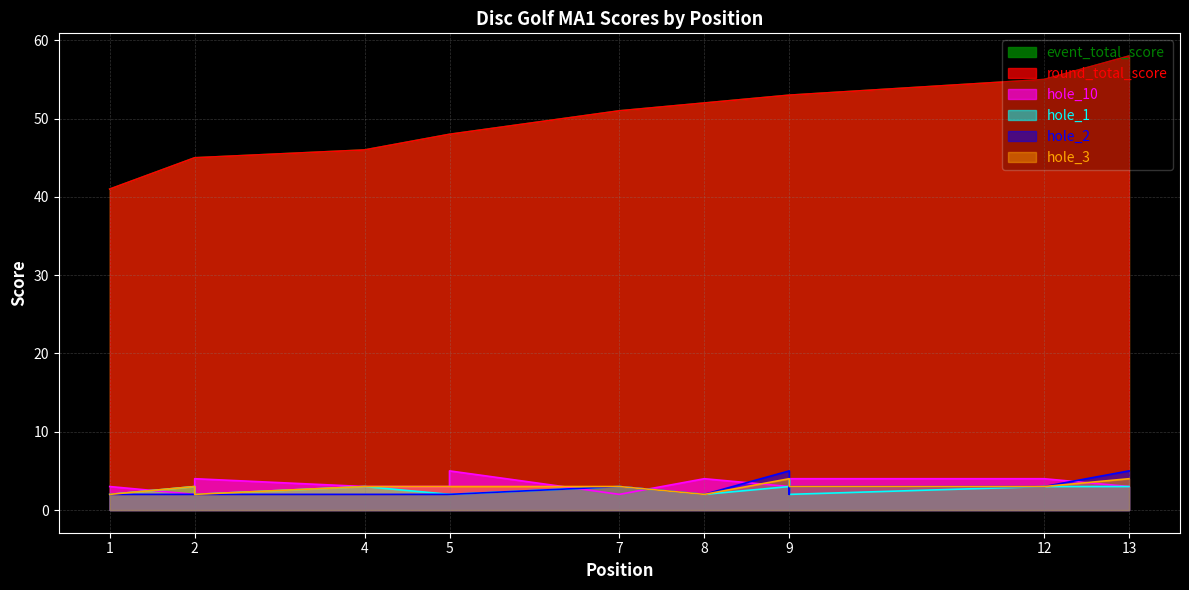

What is the difference between the highest and lowest values at 2?

43